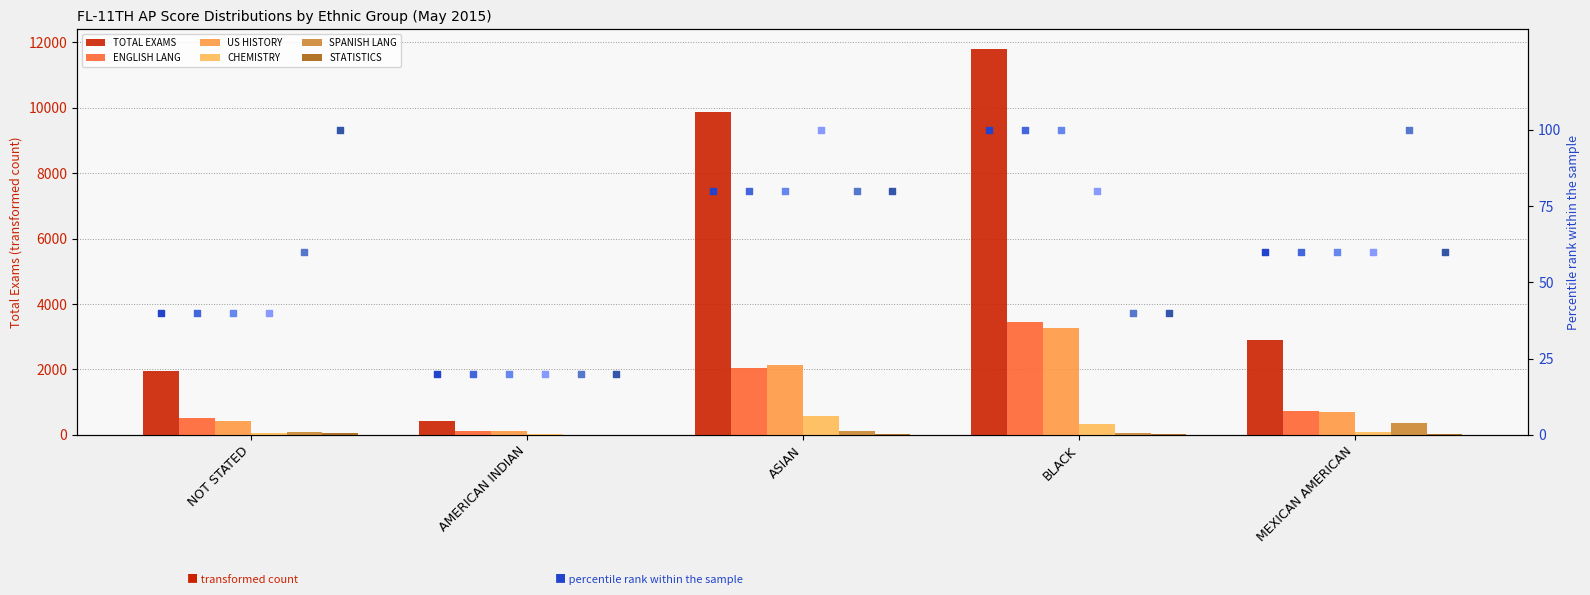

At how many categories does at least one series exceed 11171?

1